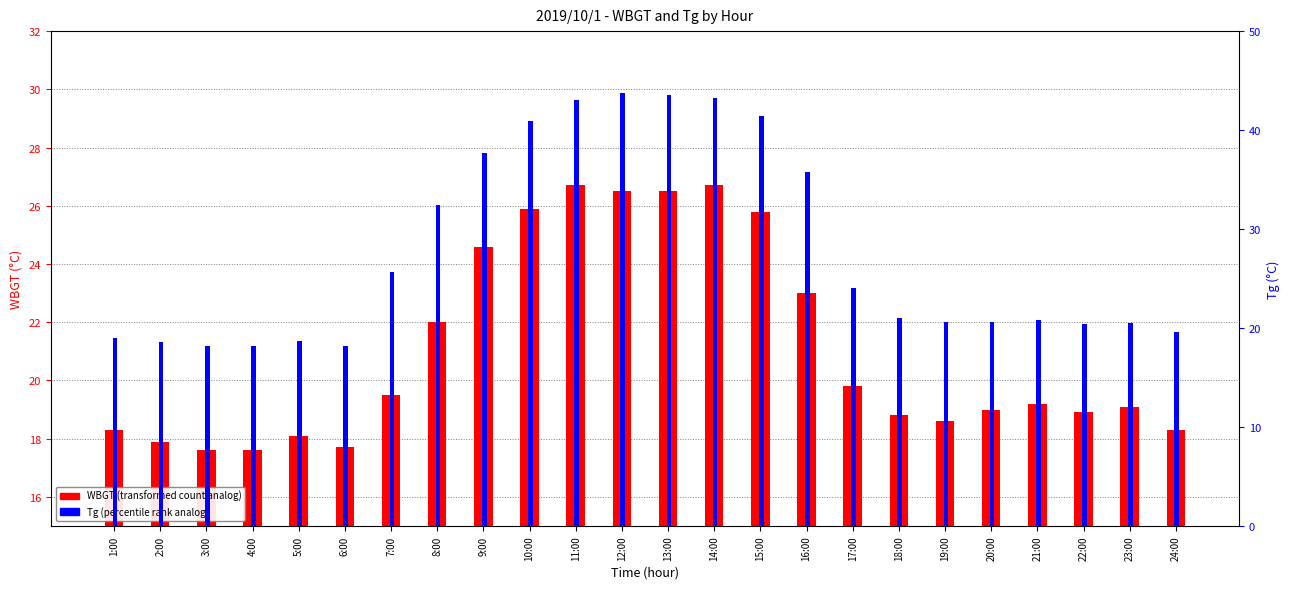

At which label does WBGT reach its minimum?

3:00